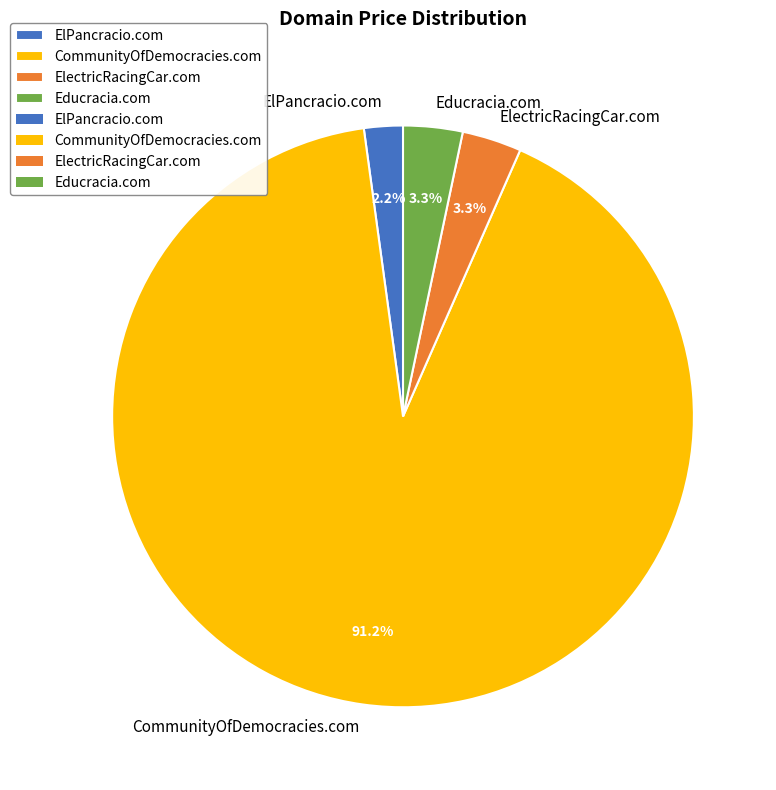

What is the total percentage of ElectricRacingCar.com and CommunityOfDemocracies.com?

94.5%